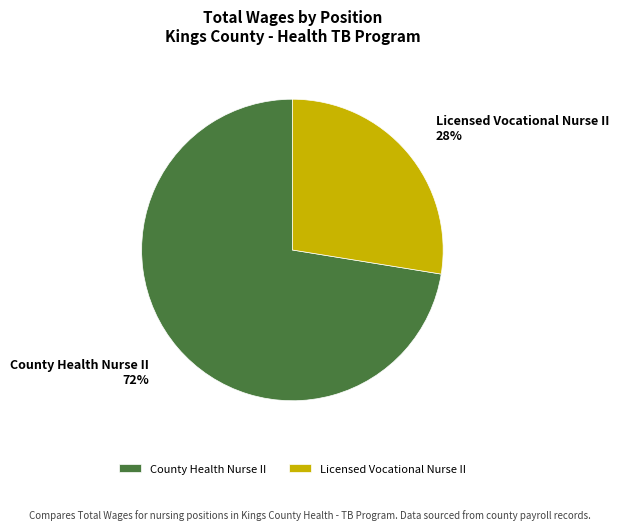

To the nearest percent, what portion does Licensed Vocational Nurse II represent?

28%